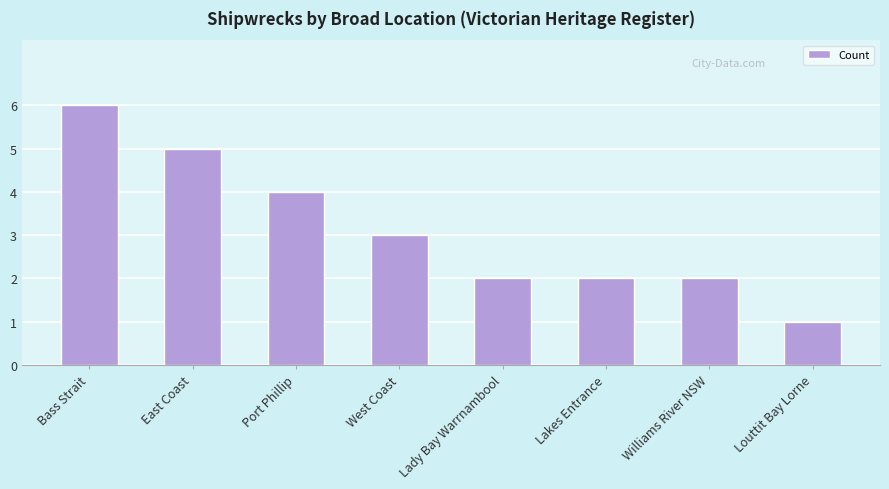

What is the label of the 3rd bar from the right?

Lakes Entrance